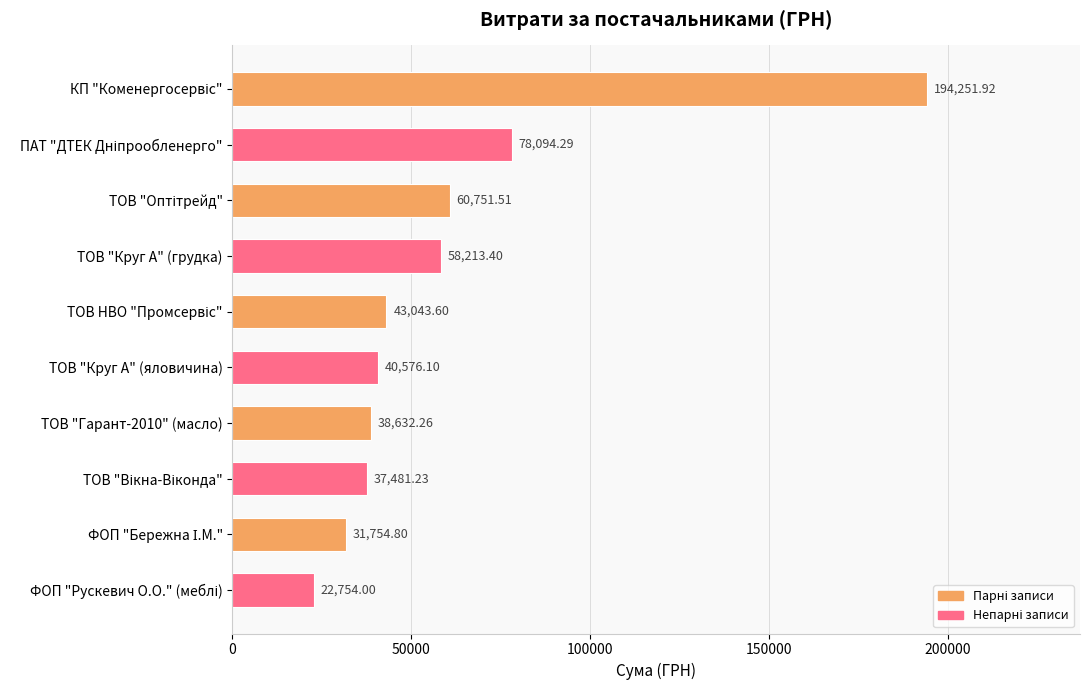

What is the ratio of the value at ТОВ "Круг А" (яловичина) to the value at ТОВ "Гарант-2010" (масло)?

1.1